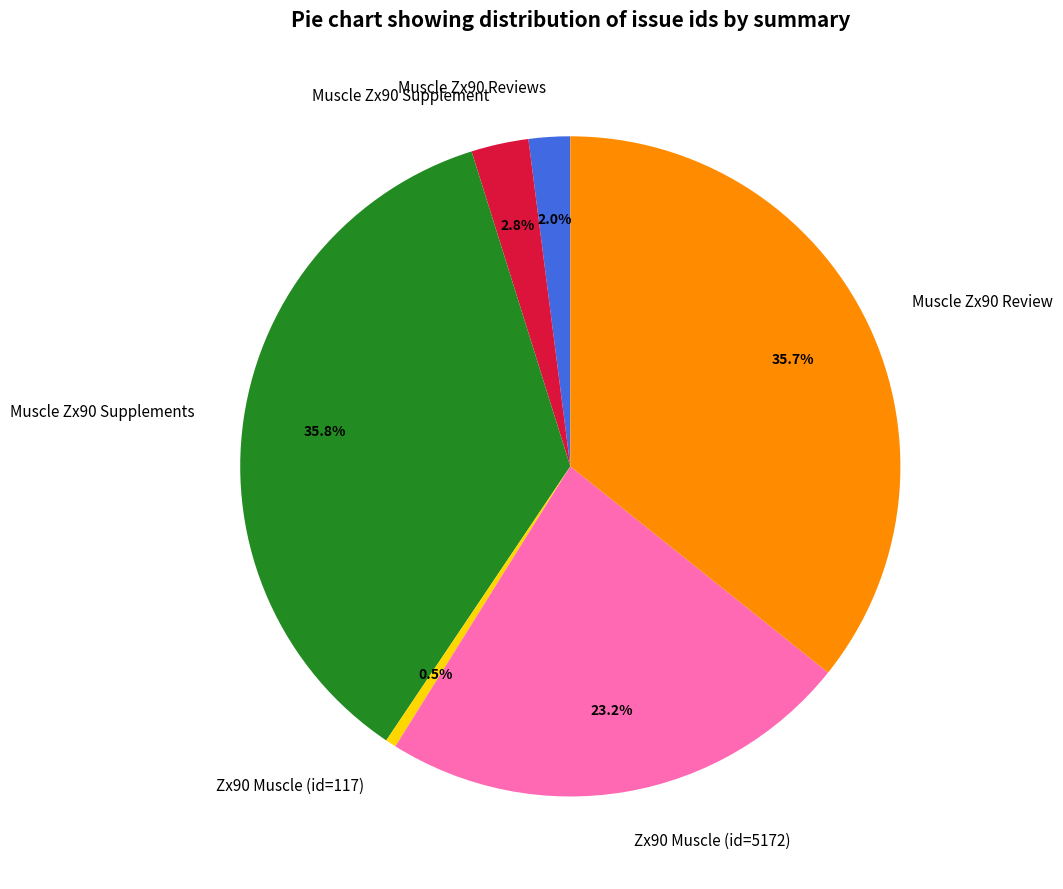

Between Muscle Zx90 Review and Muscle Zx90 Supplement, which is larger?

Muscle Zx90 Review